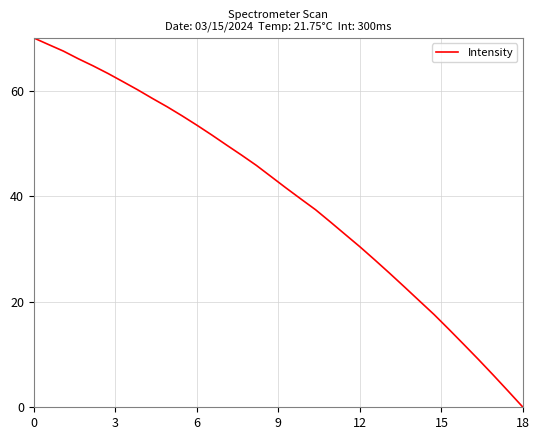

What is the difference between the maximum and minimum values?

70.0